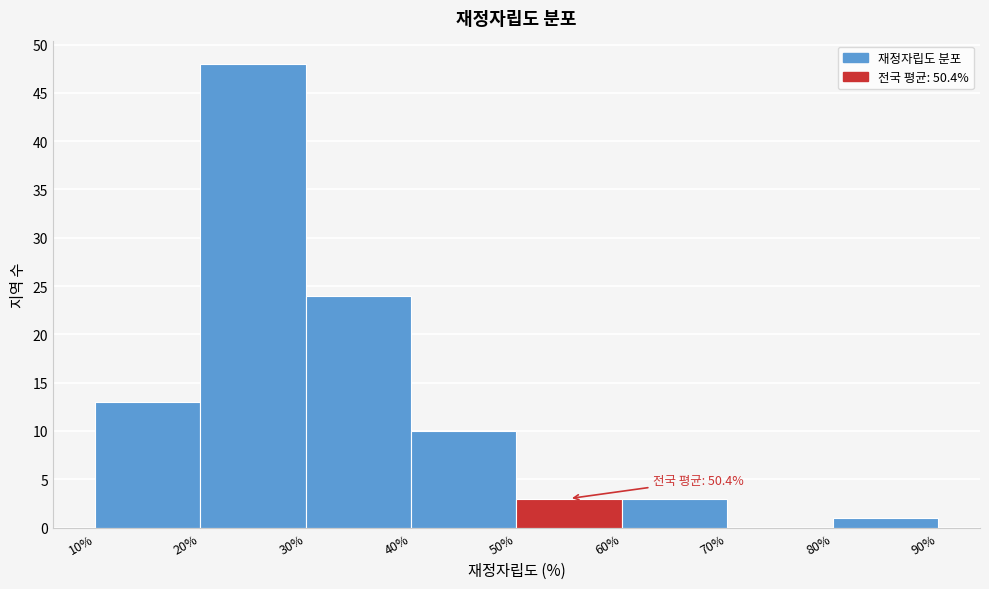

Which range on the x-axis has the tallest bar?

20% to 30%